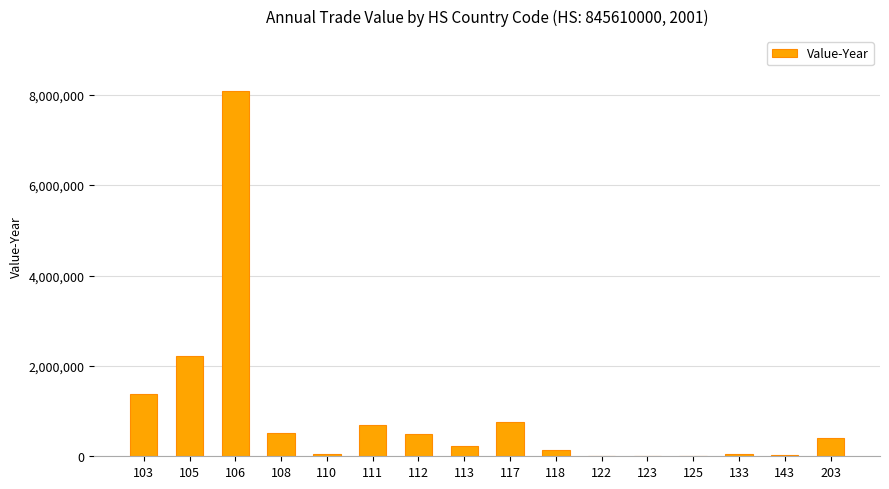

What is the change in value from 106 to 110?

-8042305